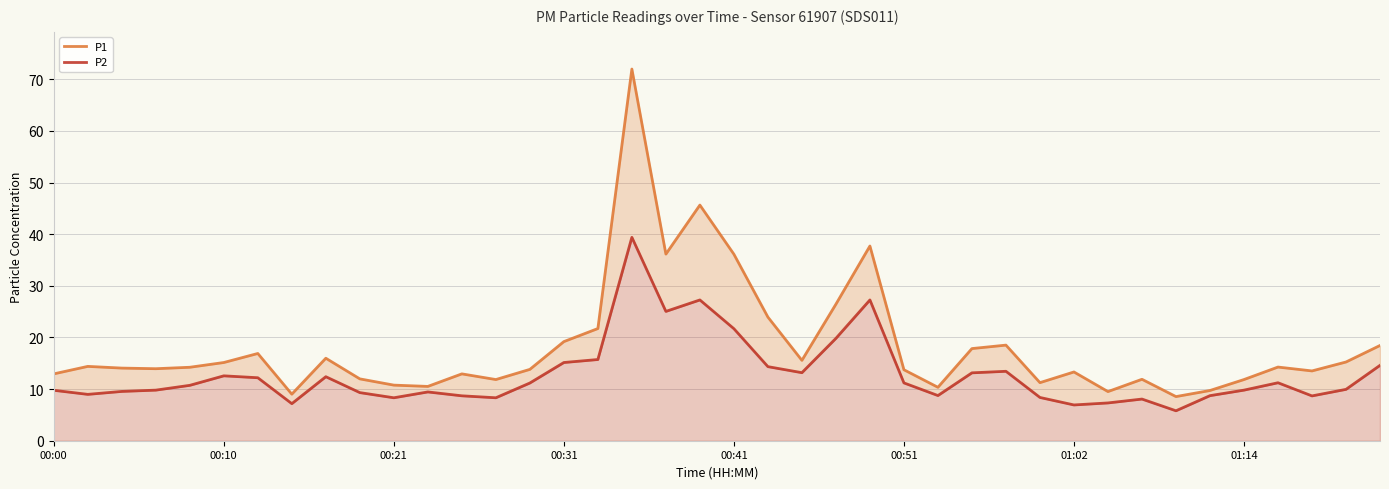

Which category has the lowest value in the P1 series?

33